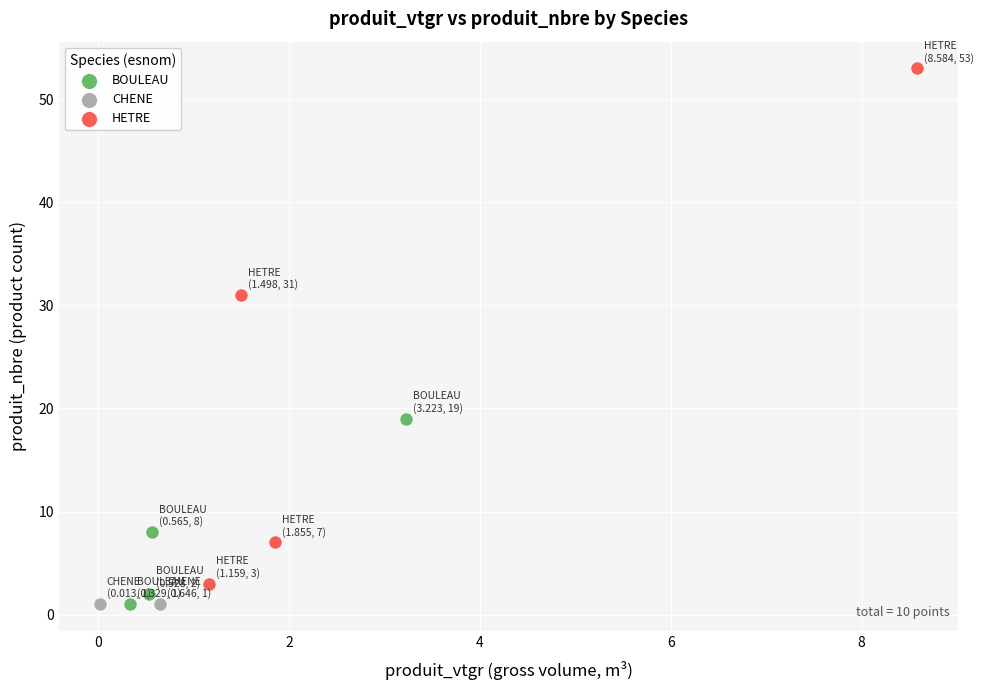

What are all the series names shown in the legend?

BOULEAU, CHENE, HETRE